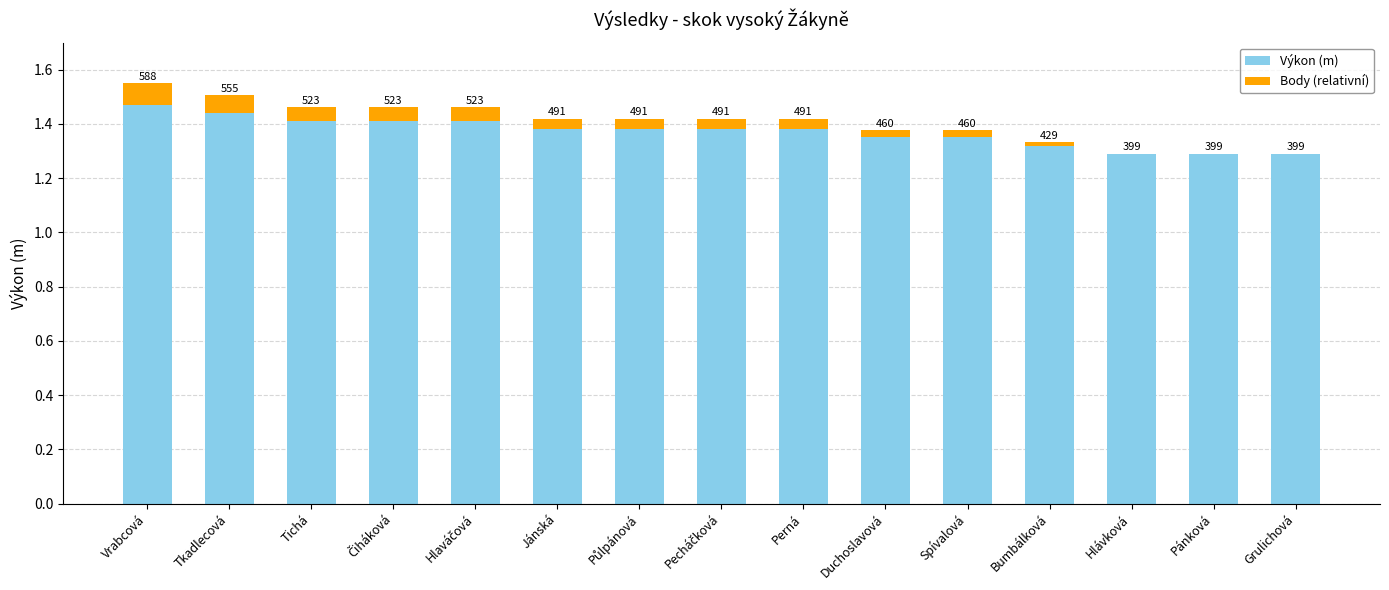

Does the chart contain stacked bars?

Yes